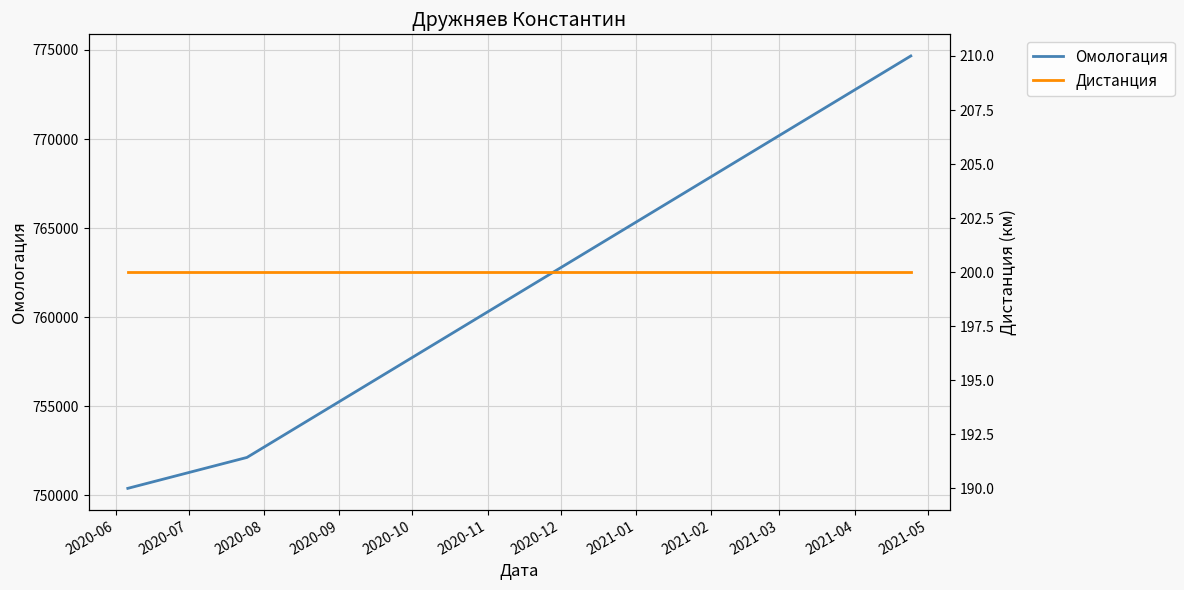

What is the highest value of the Омологация series?

774664